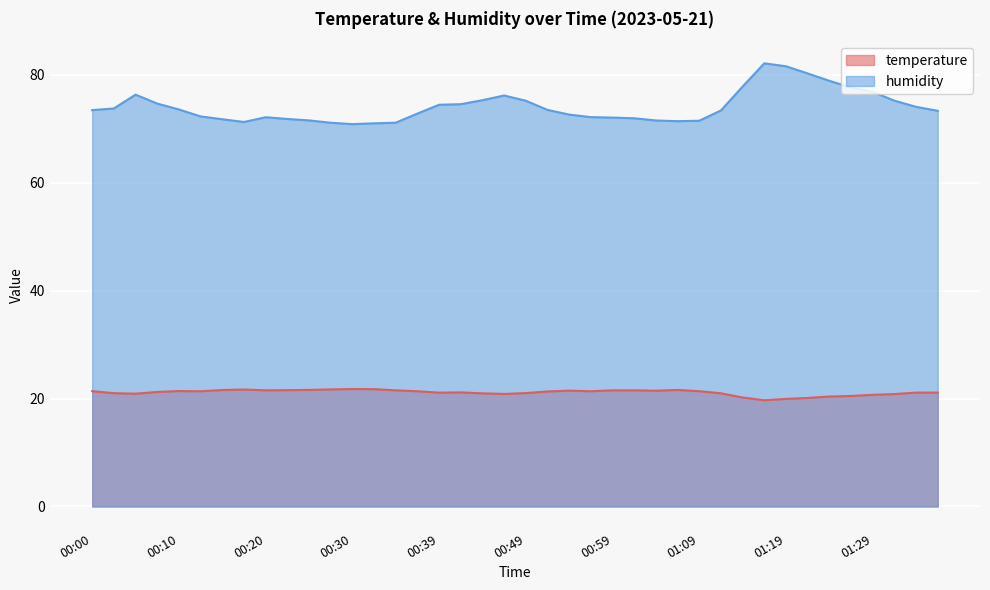

How many interior local valleys does the temperature series have?

8